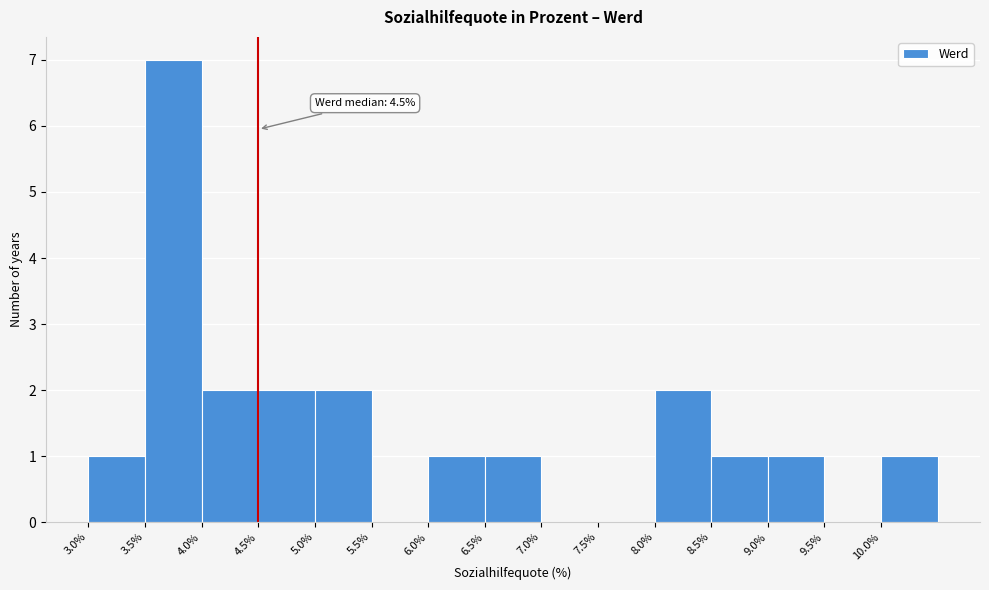

Which range on the x-axis has the tallest bar?

3.5 to 4.0